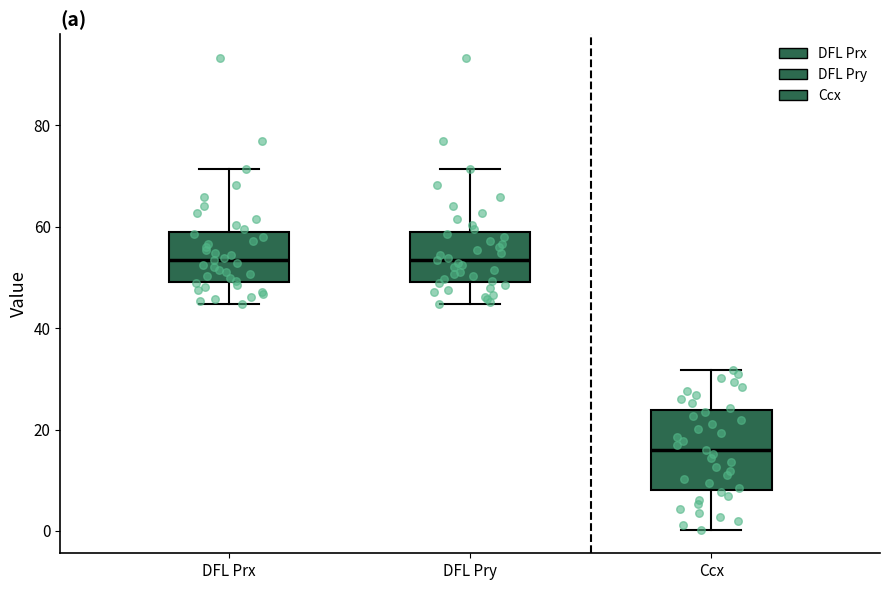

Comparing the boxes themselves (not the whiskers), which one is the tallest?

Ccx